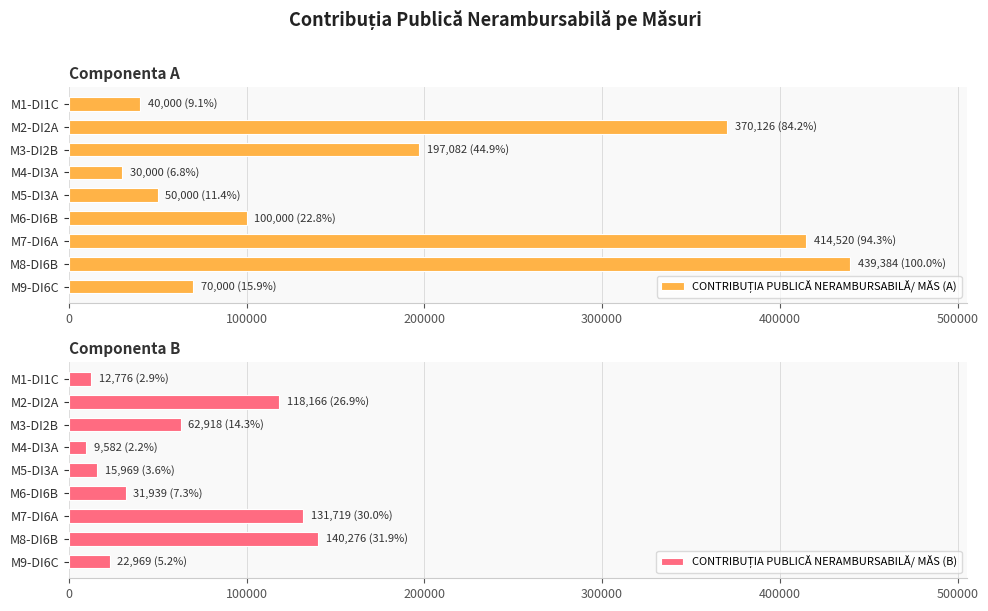

How many categories are shown in the chart?

9